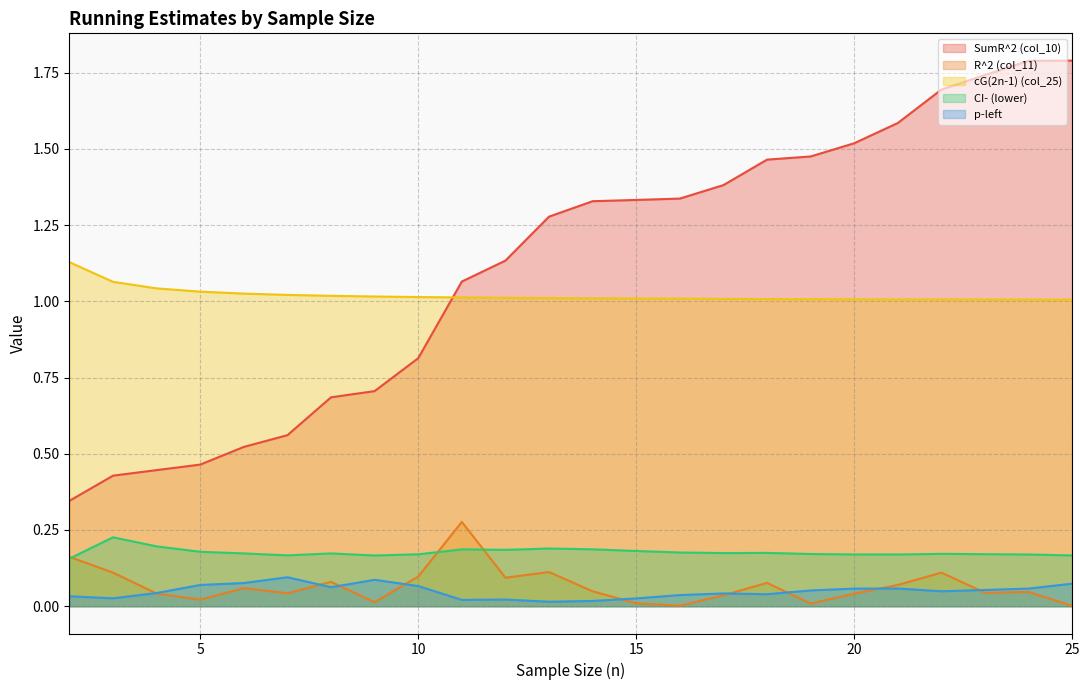

What is the maximum value shown in the chart?

1.8